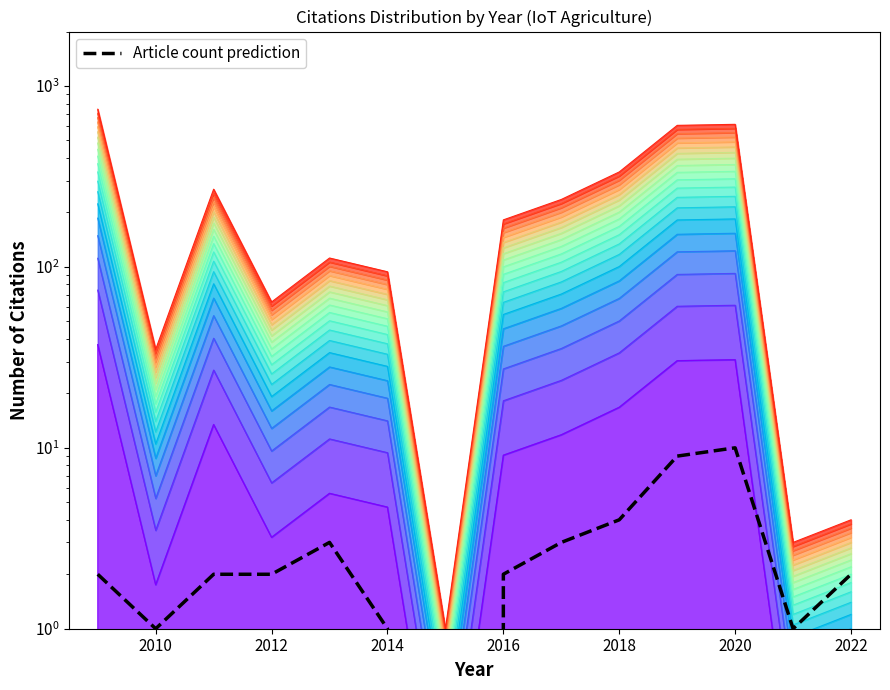

How many interior local valleys (lower than both neighbors) does the data have?

3